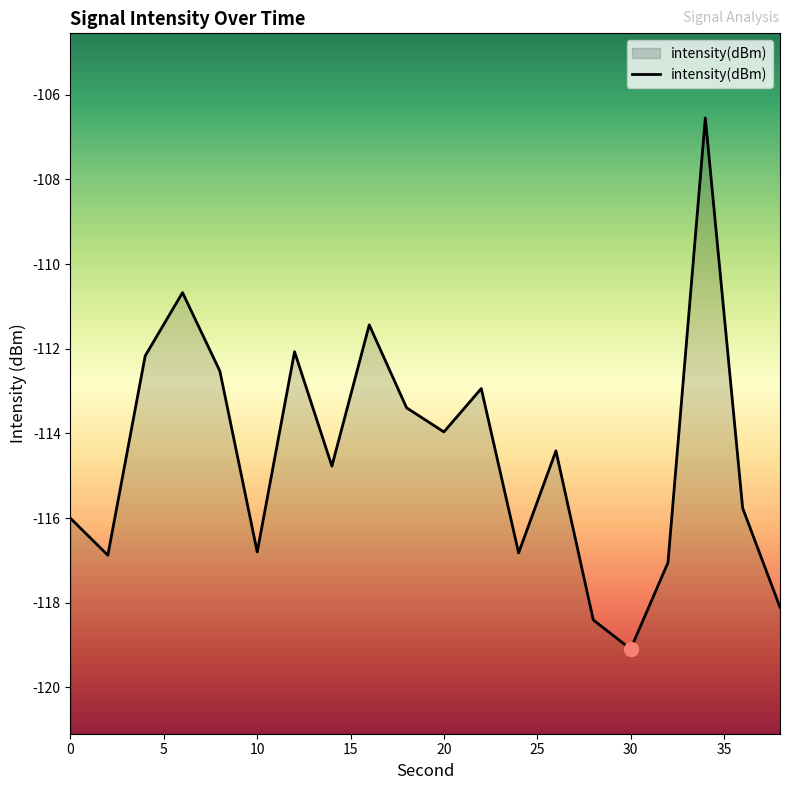

At which category does the chart reach its minimum across all series?

30